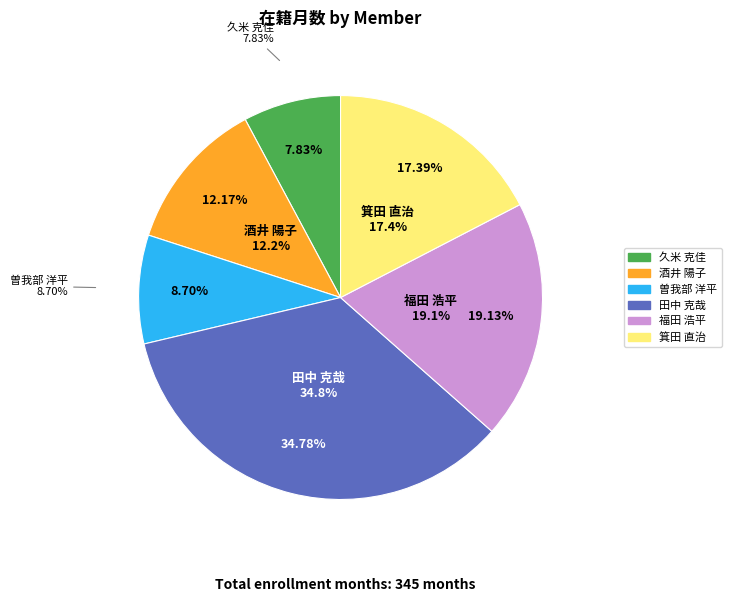

To the nearest percent, what portion does 酒井 陽子 (264524) represent?

12%